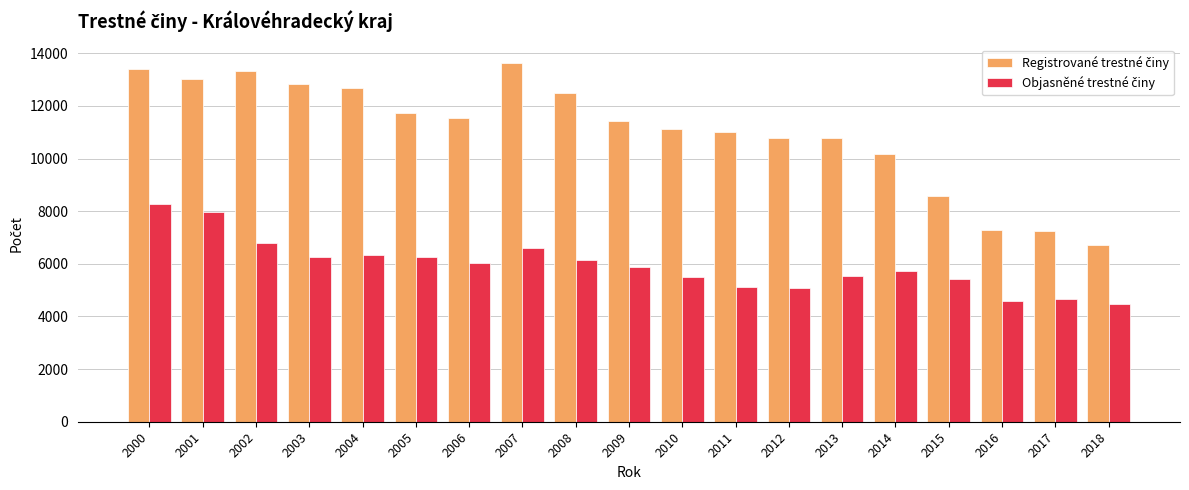

What is the total value across all series at 2017?

11884